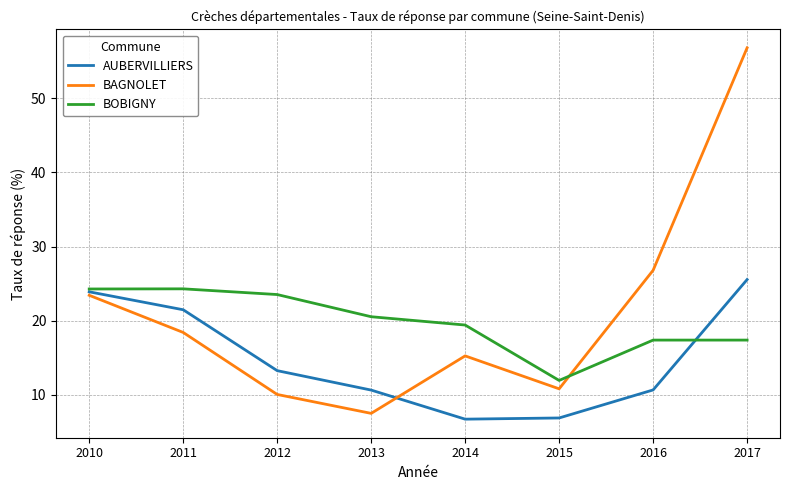

Between 2013 and 2016, which series saw the biggest shift?

BAGNOLET